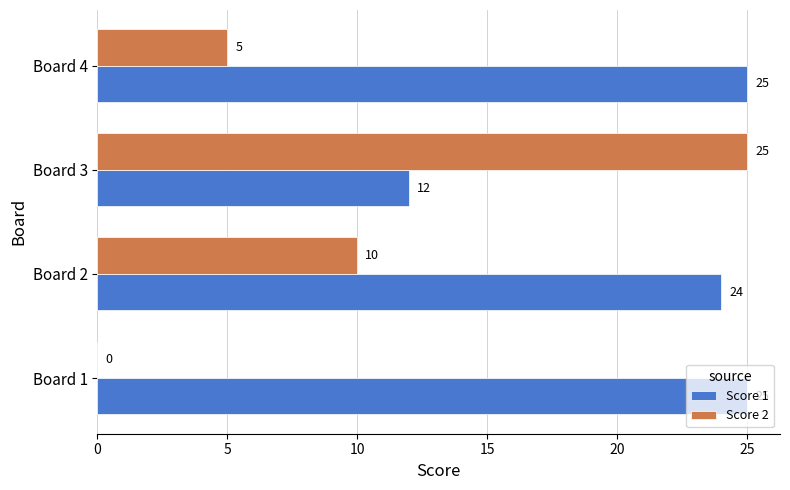

How many positive values does the Score 2 series have?

3